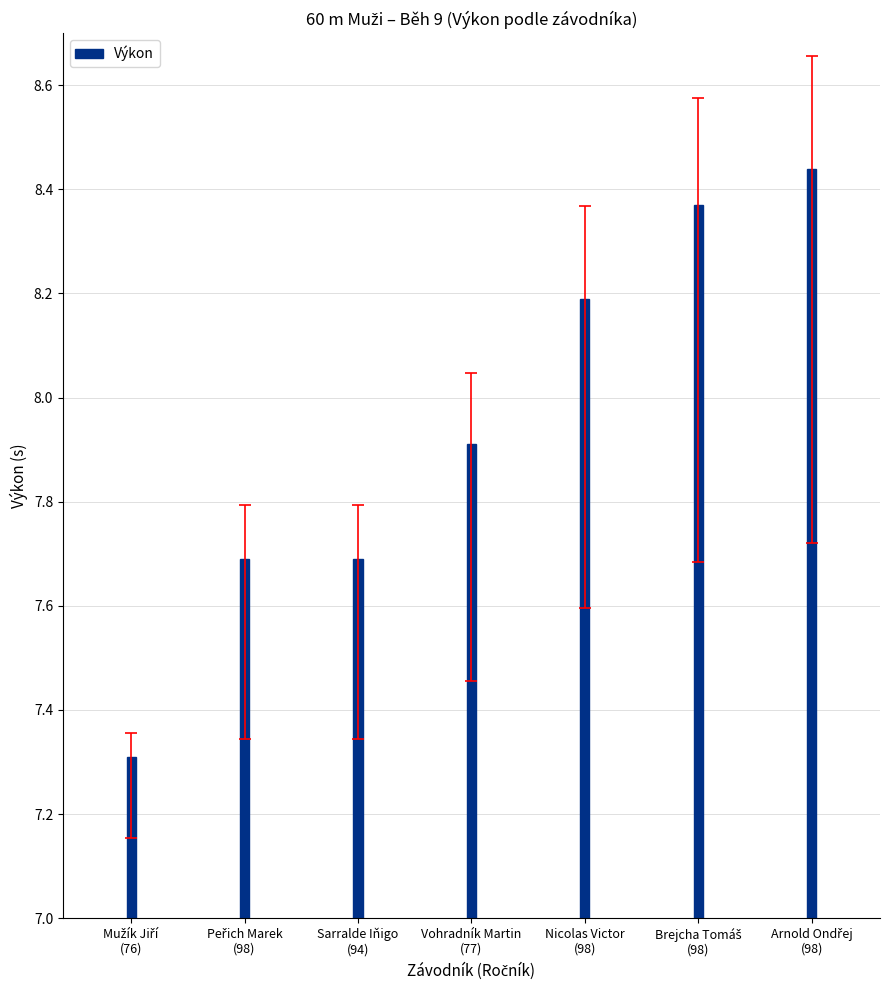

Count the number of categories in the chart.

7